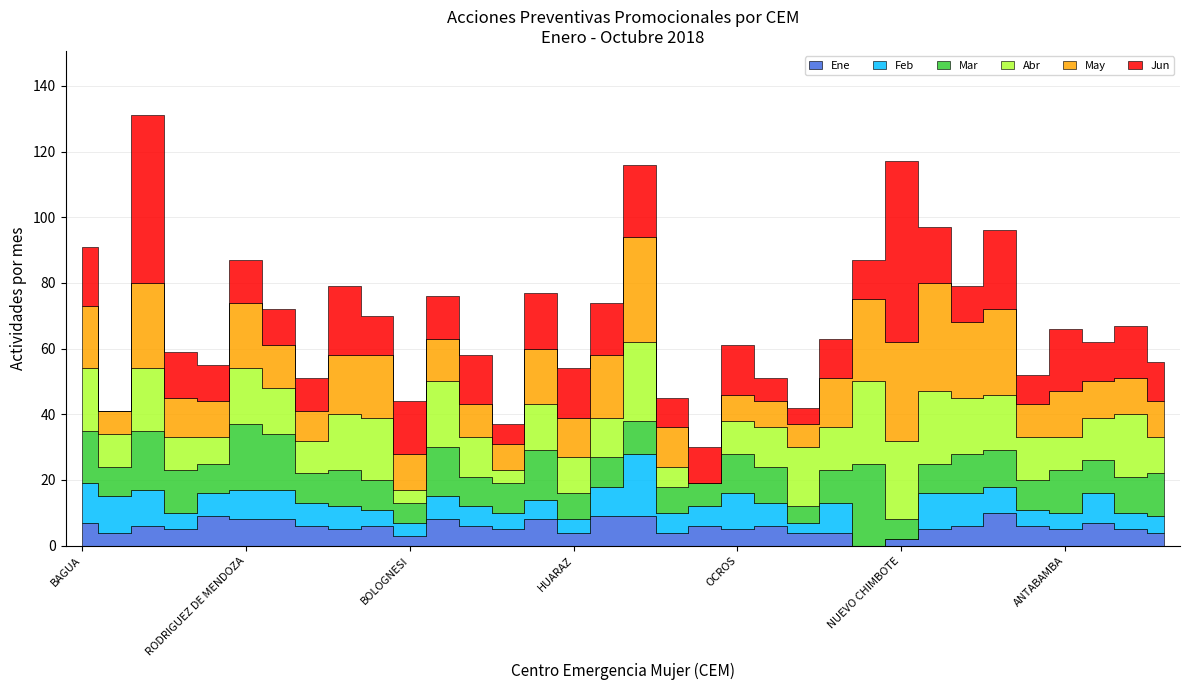

Rank the series by their maximum value, from lowest to highest.

Ene, Feb, Mar, Abr, May, Jun